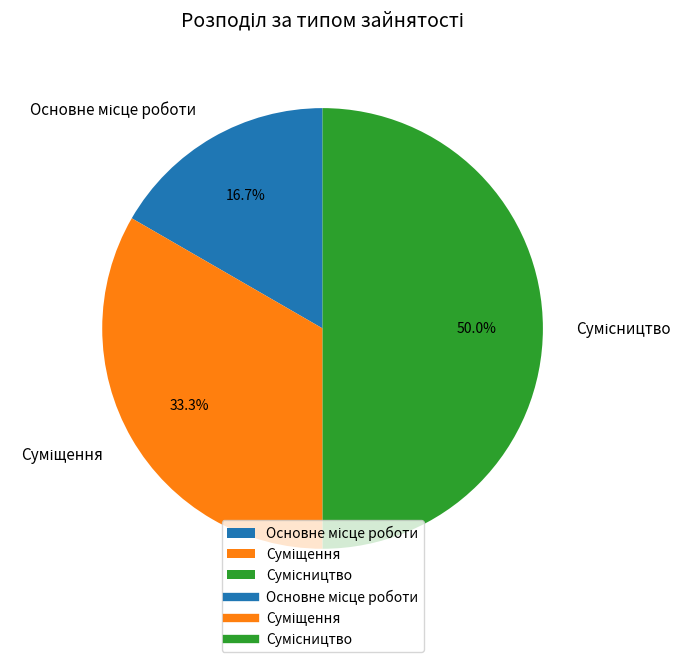

Is there any slice that represents more than half of the pie?

No